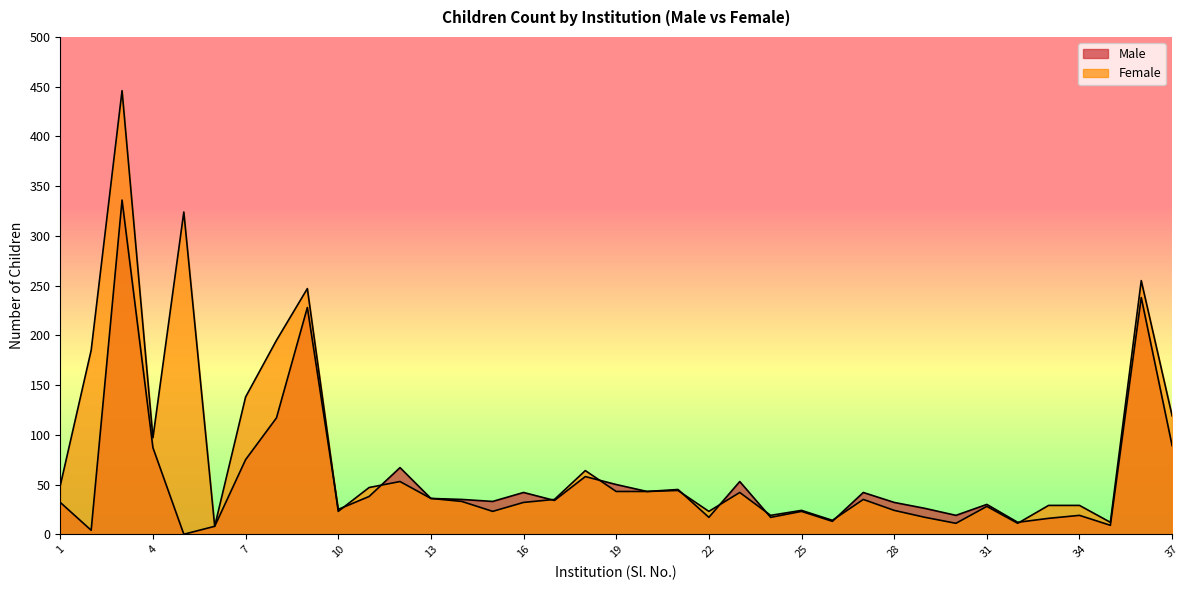

What is the average value of the Male series?

55